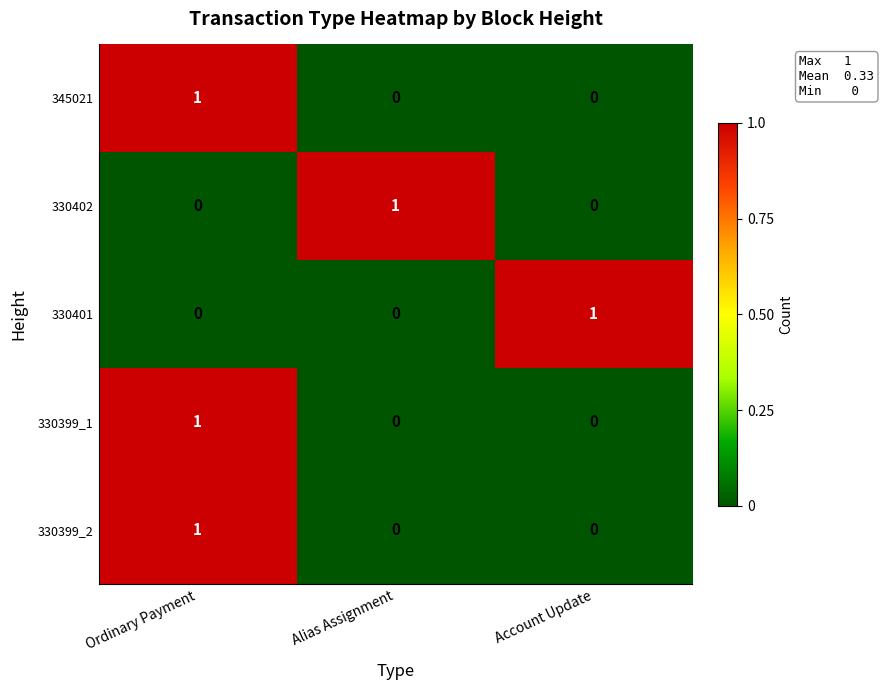

How many data points does each series have?

3